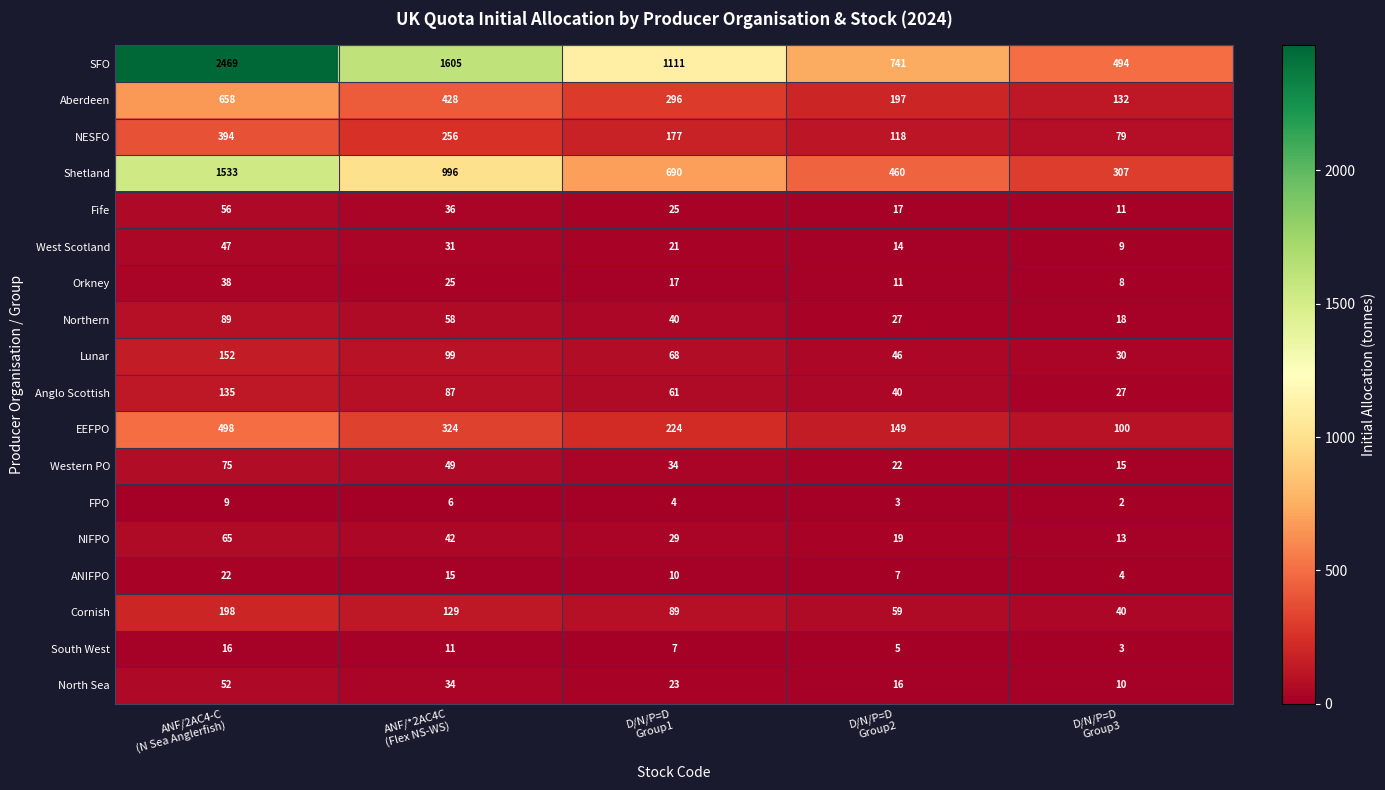

Rank the series by their maximum value, from lowest to highest.

FPO, South West, ANIFPO, Orkney, West Scotland, North Sea, Fife, NIFPO, Western PO, Northern, Anglo Scottish, Lunar, Cornish, NESFO, EEFPO, Aberdeen, Shetland, SFO